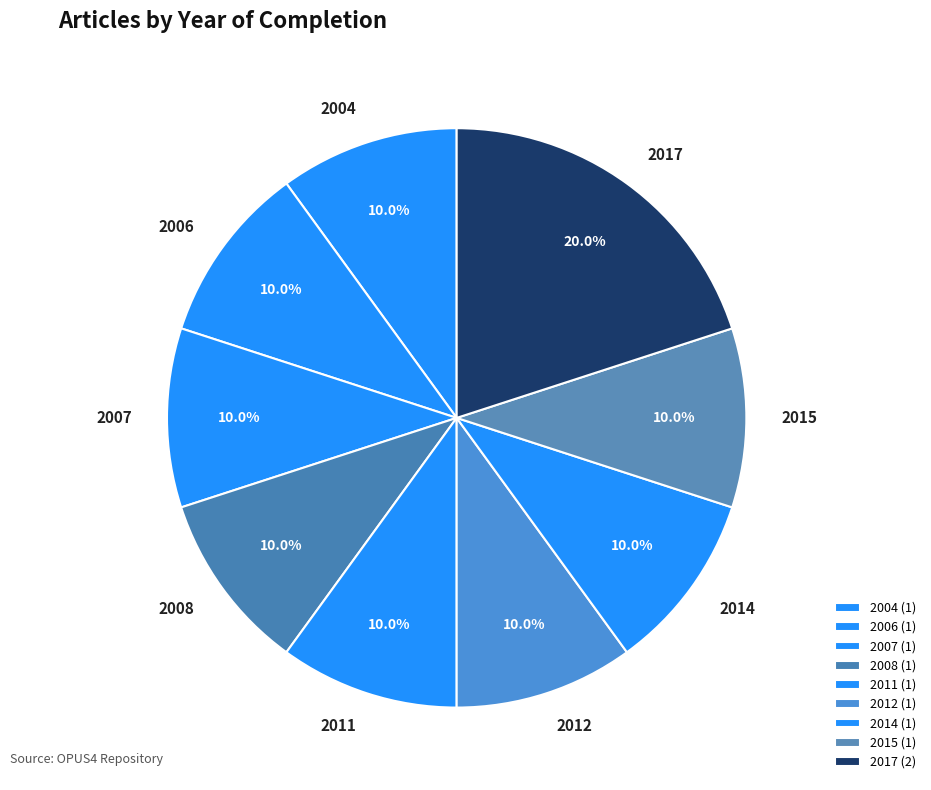

To the nearest percent, what is the average slice percentage?

11%